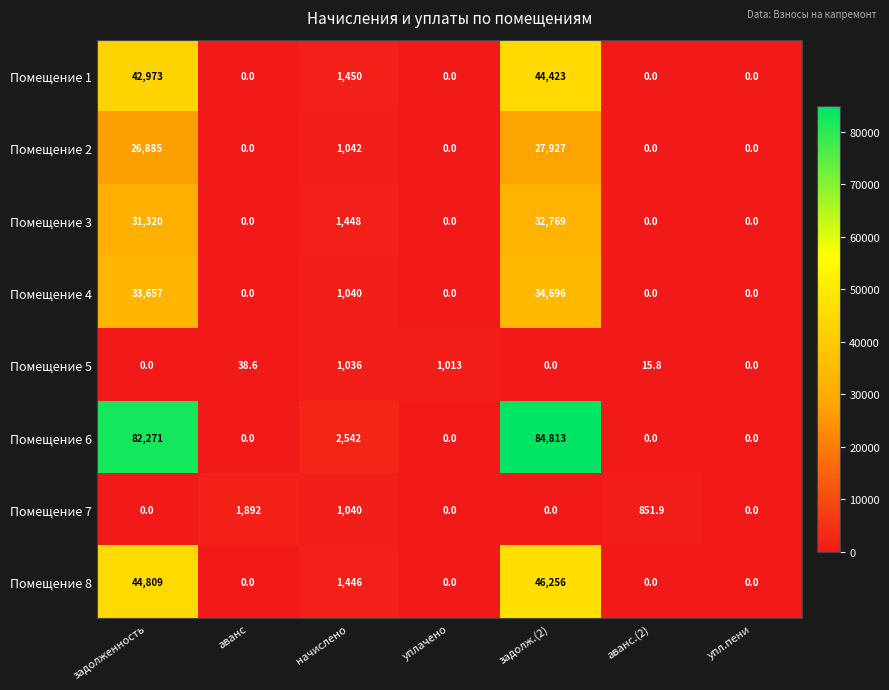

True or false: Помещение 8 has a value of 31241.5 at уплачено.

False